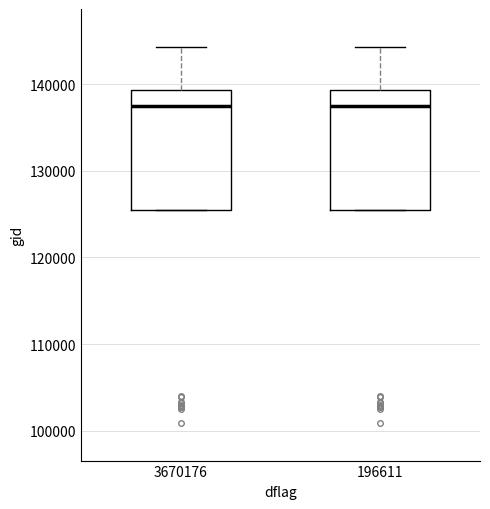

Where is the lower edge of the box at x = 196611 on the y-axis? The values are not printed on the chart, so give them approximately, as read against the axis.

125000